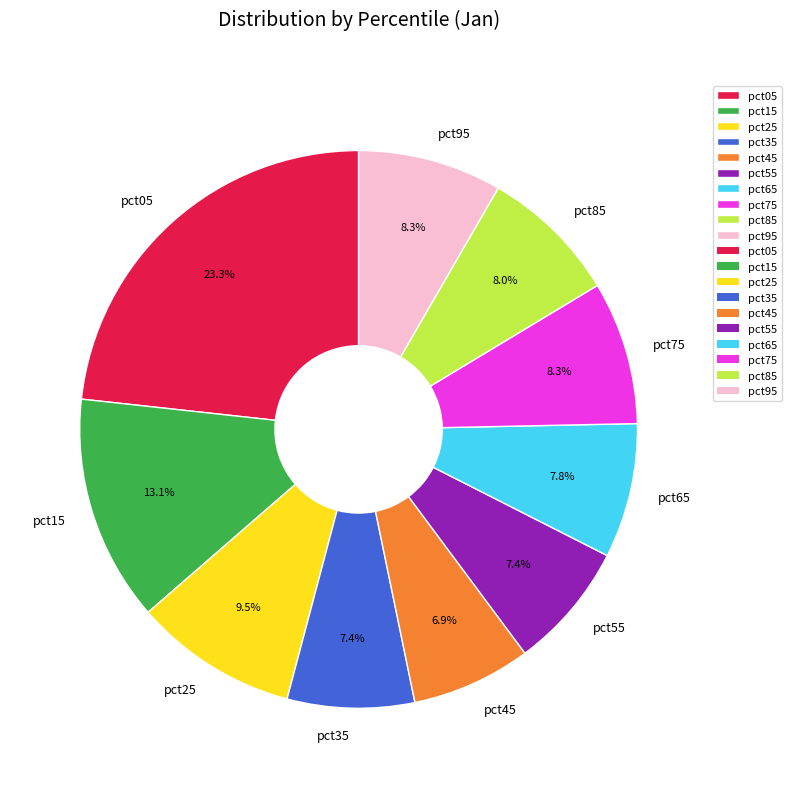

Is there a majority slice in this chart?

No